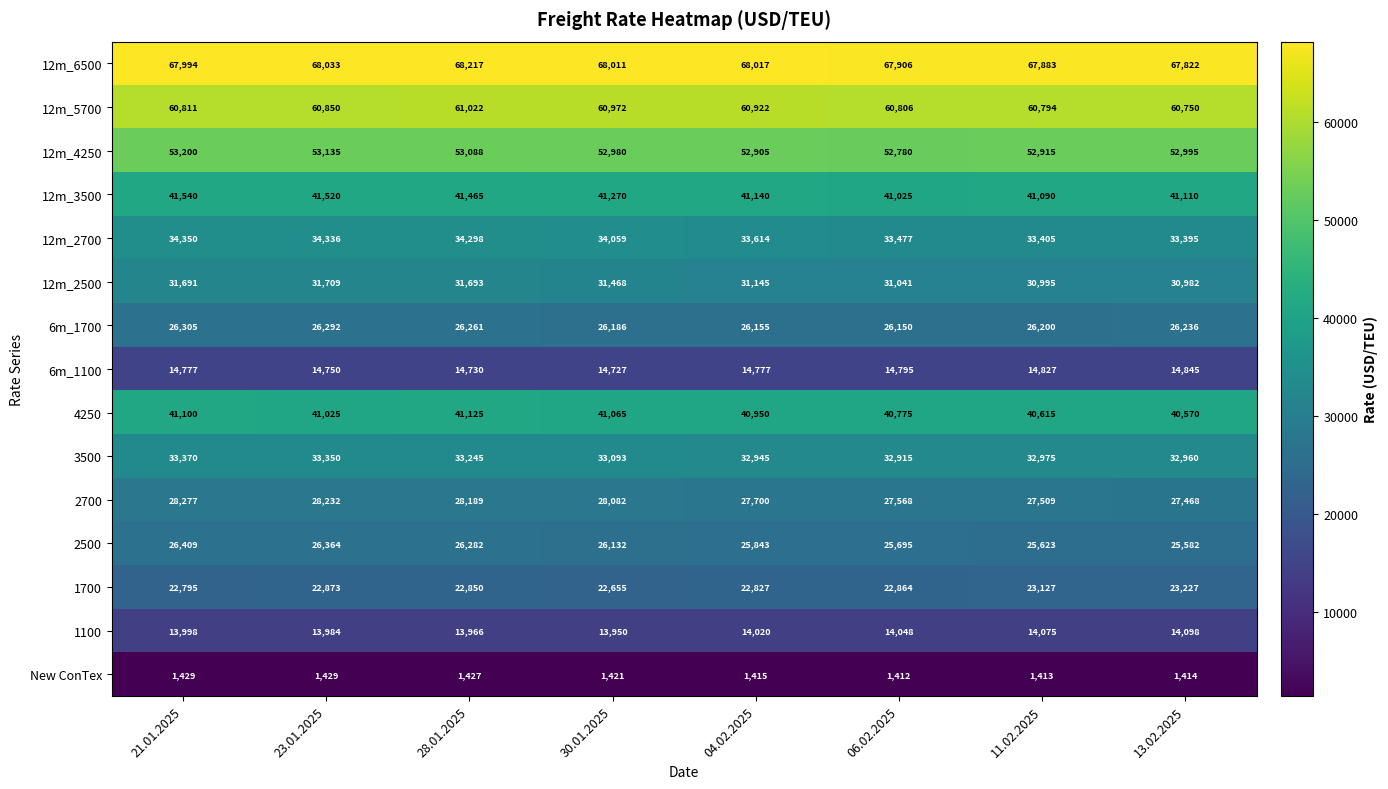

At which label does 12m_6500 first exceed 68011?

23.01.2025